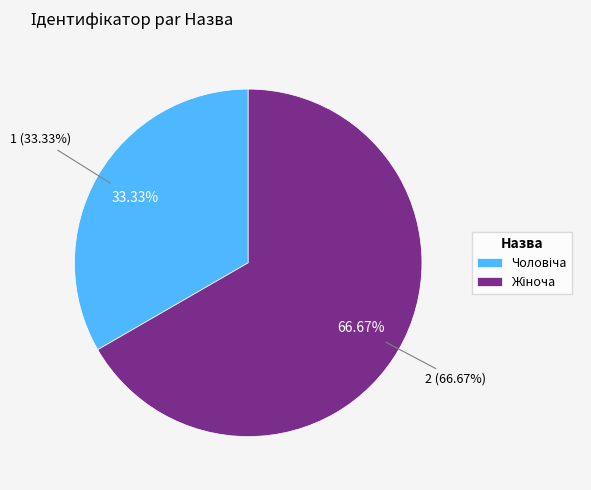

To the nearest percent, what is the difference between the Чоловіча and Жіноча slice percentages?

33%